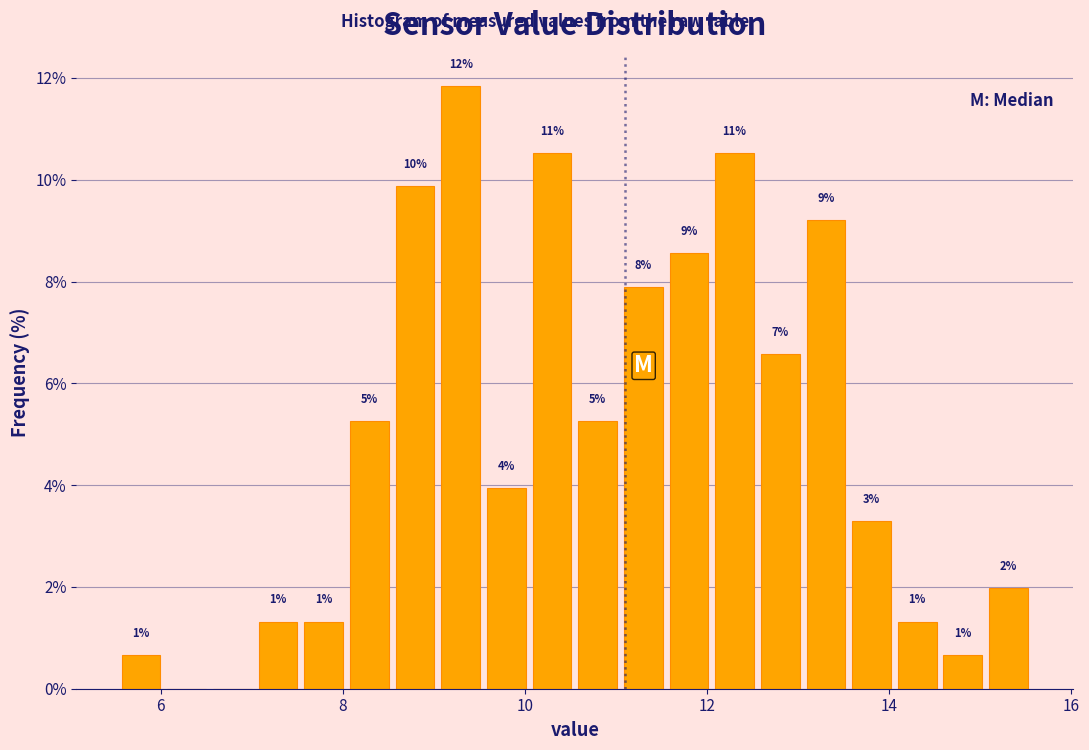

Read against the x-axis, roughly where is the centre of the tallest bar?

9.2